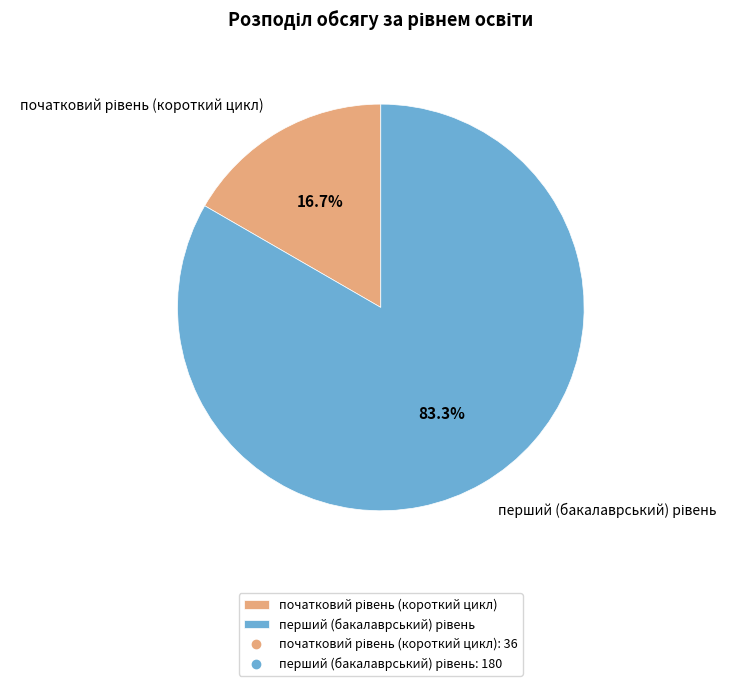

Is there any slice that represents more than half of the pie?

Yes